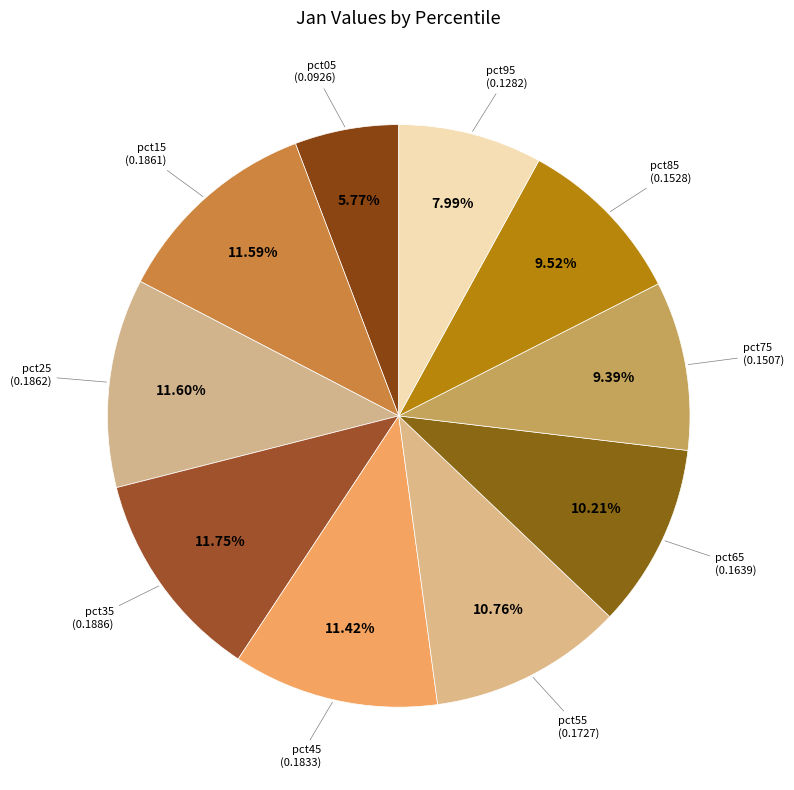

Count the number of slices in the pie.

10